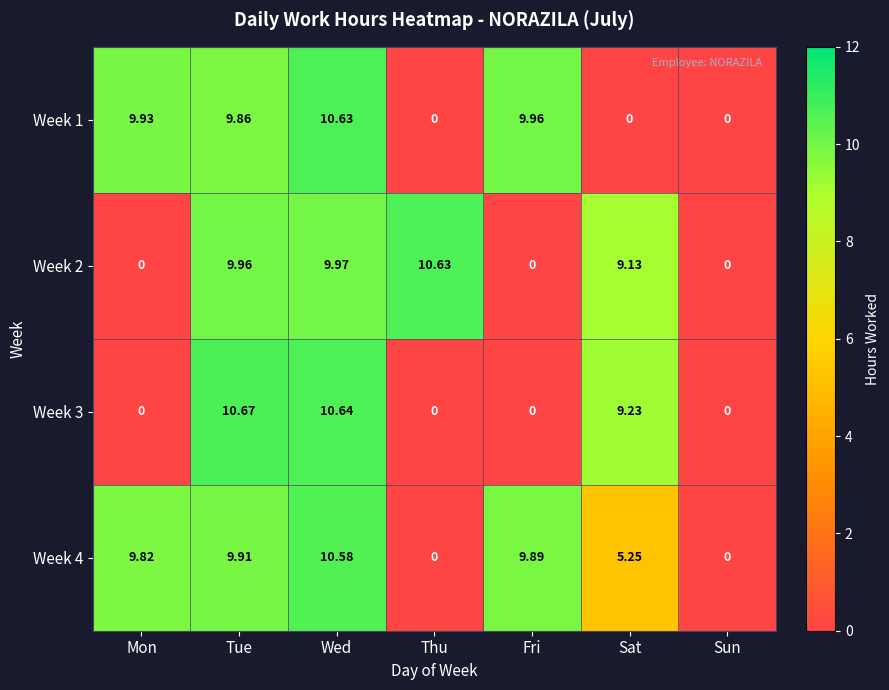

At which category is the sum across all series the highest?

Wed